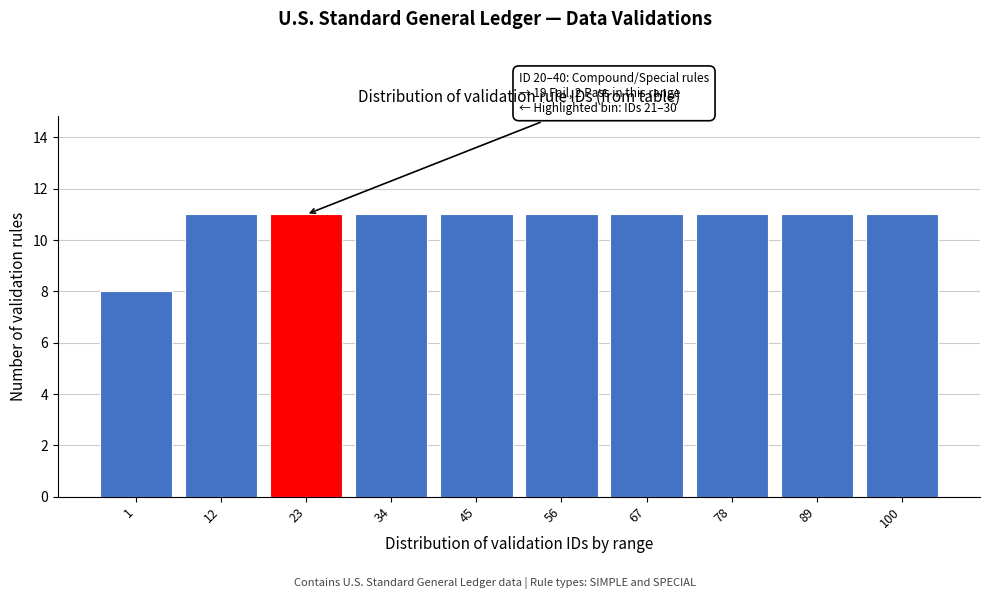

Reading right to left, list all the values displayed in this chart.

11	11	11	11	11	11	11	11	11	8